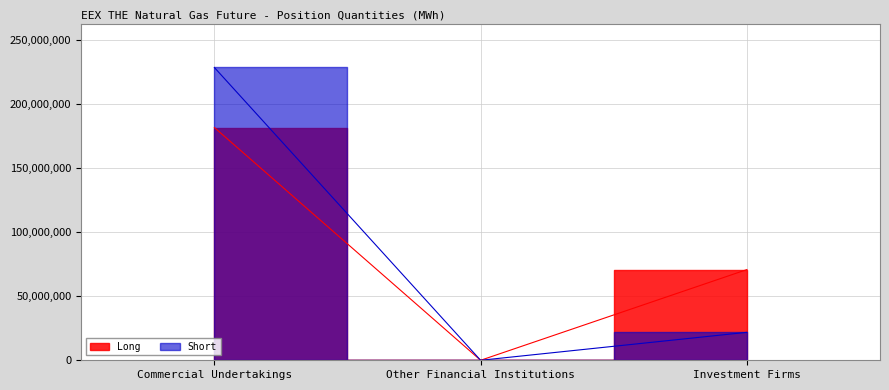

At Commercial Undertakings, list the series in order from largest to smallest.

Short, Long